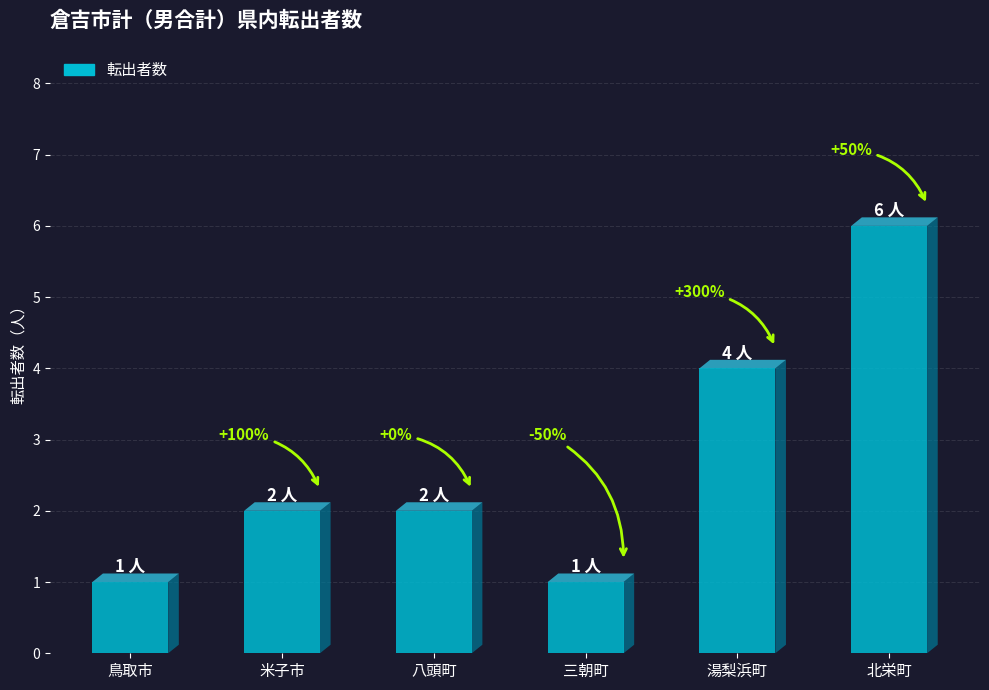

Between 三朝町 and 北栄町, which is larger?

北栄町